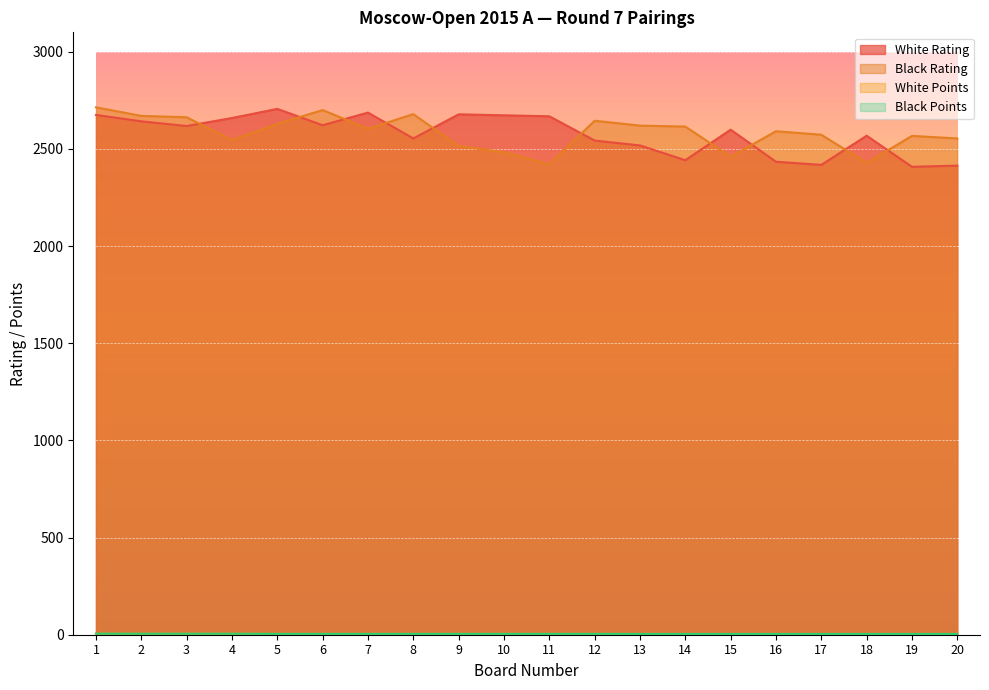

At 16, list the series in order from smallest to largest.

White Points, Black Points, White Rating, Black Rating